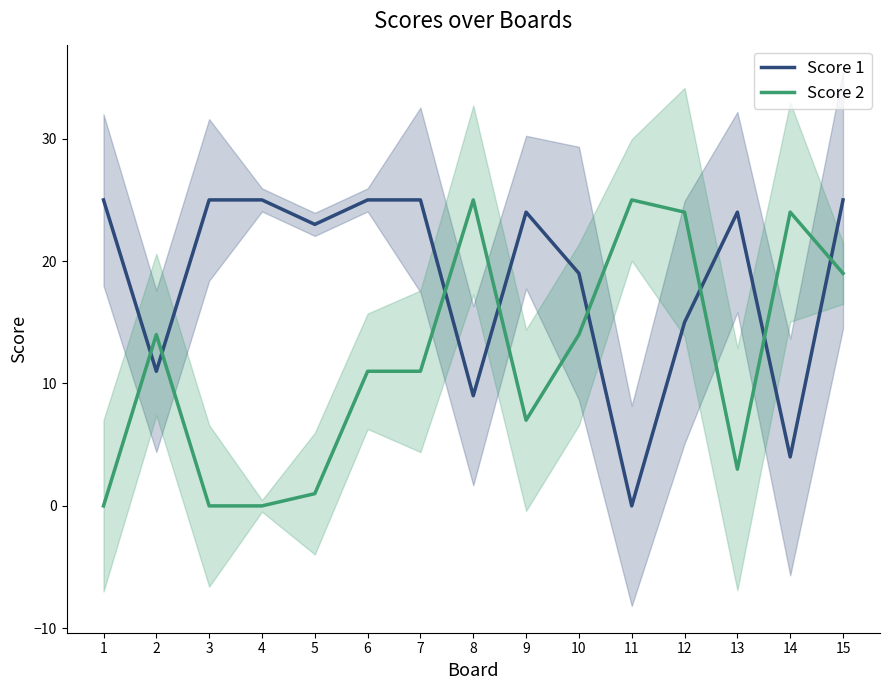

How many series are shown in this chart?

2